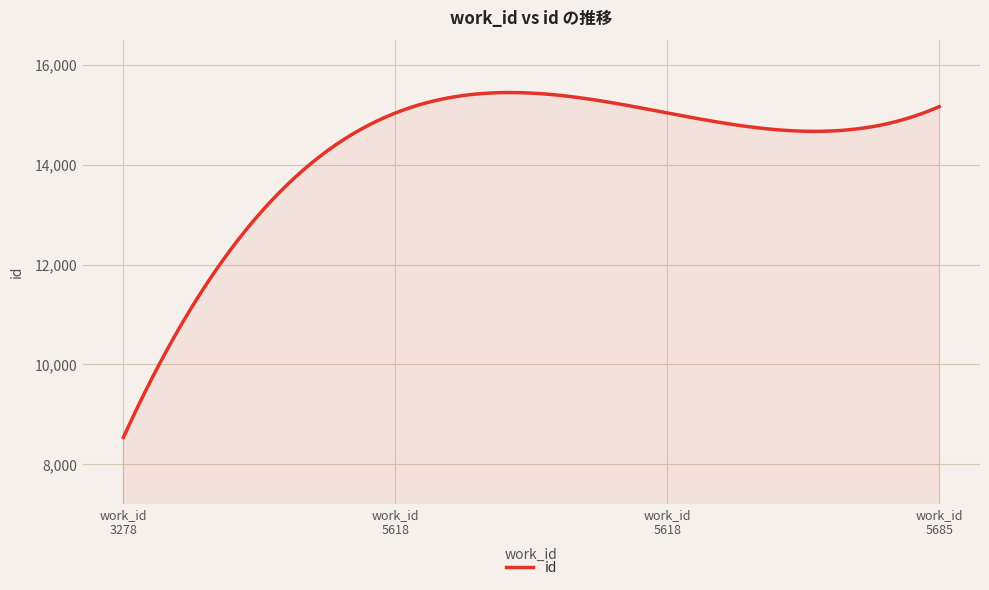

What is the difference between the maximum and minimum values?

6903.0